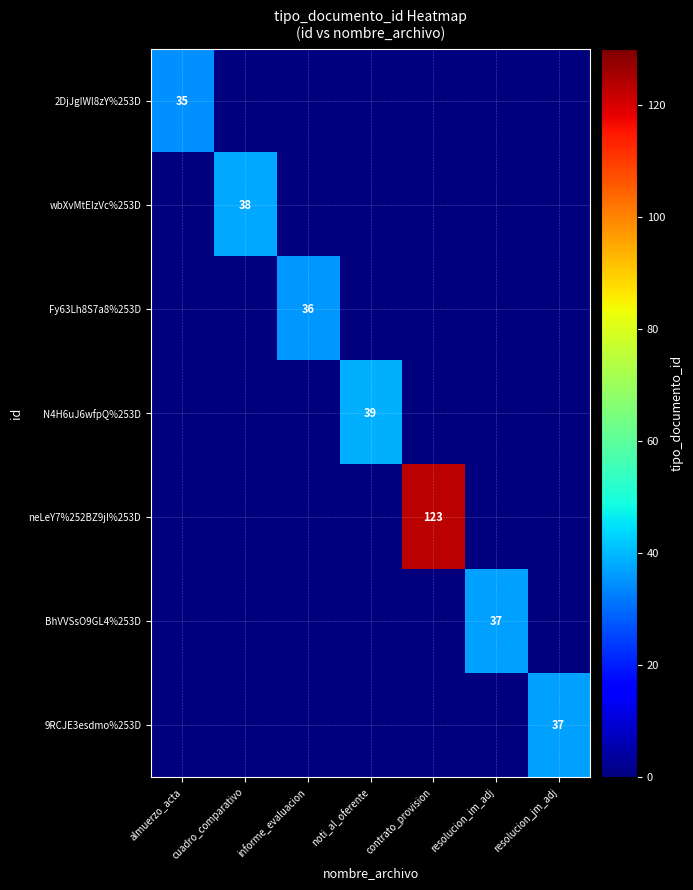

At which category does the chart reach its minimum across all series?

cuadro_comparativo